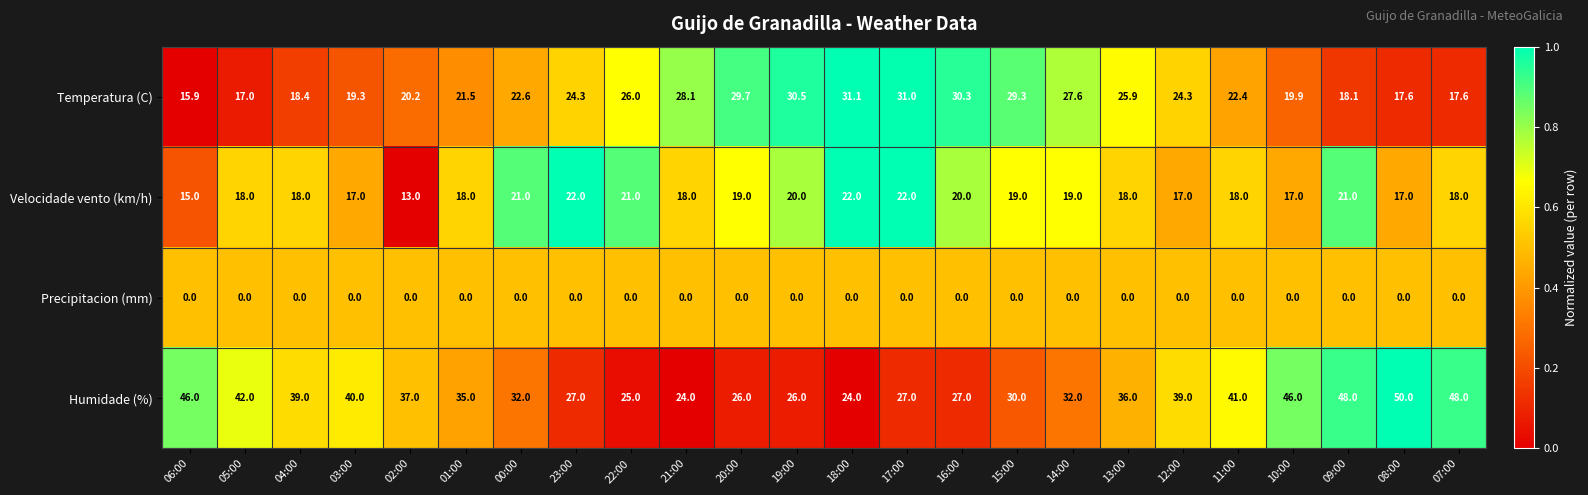

Is it true that Velocidade vento (km/h) equals 22.0 at 23:00?

True